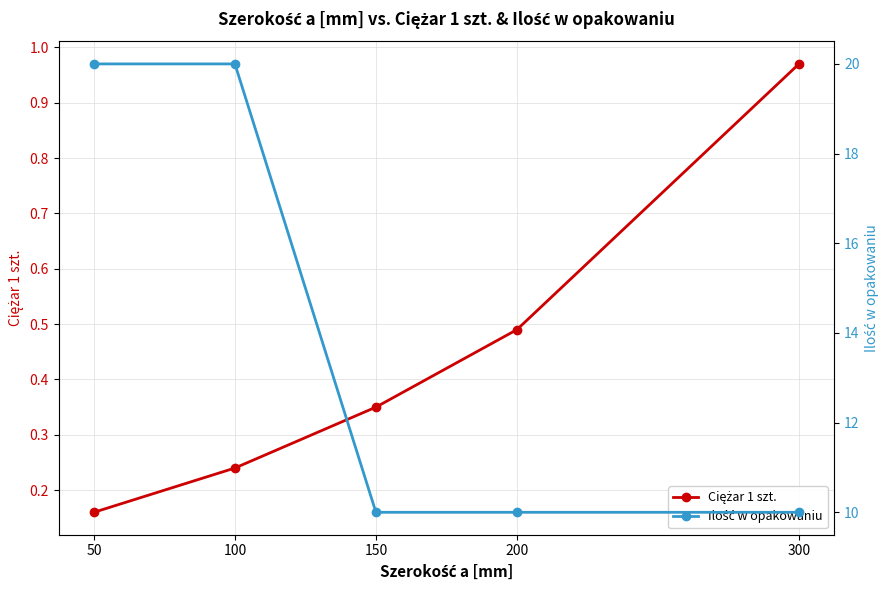

True or false: Ilość w opakowaniu and Ciężar 1 szt. intersect in this chart.

False